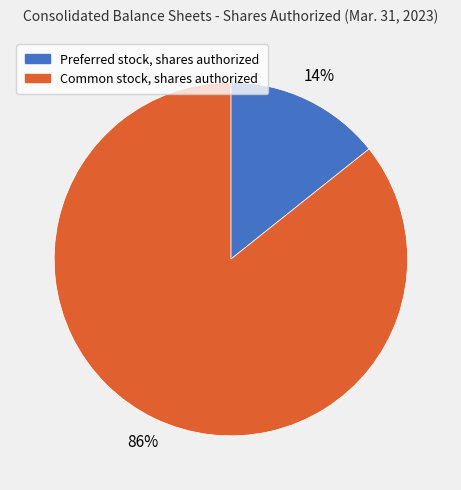

Between Common stock, shares authorized and Preferred stock, shares authorized, which is larger?

Common stock, shares authorized